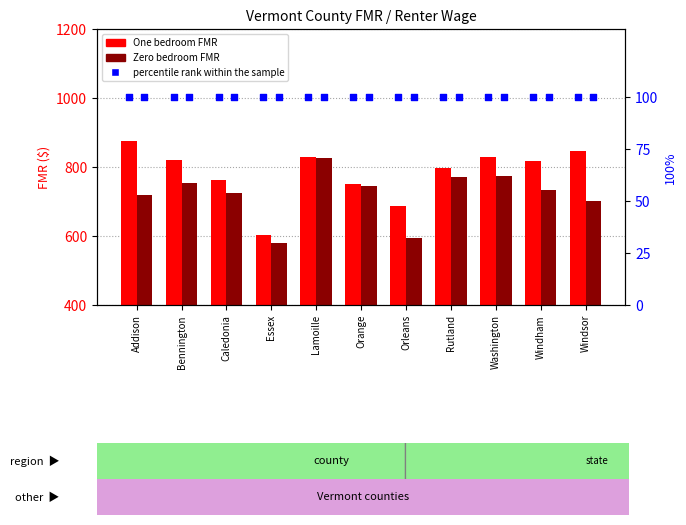

Which series has the largest total across all categories?

One bedroom FMR